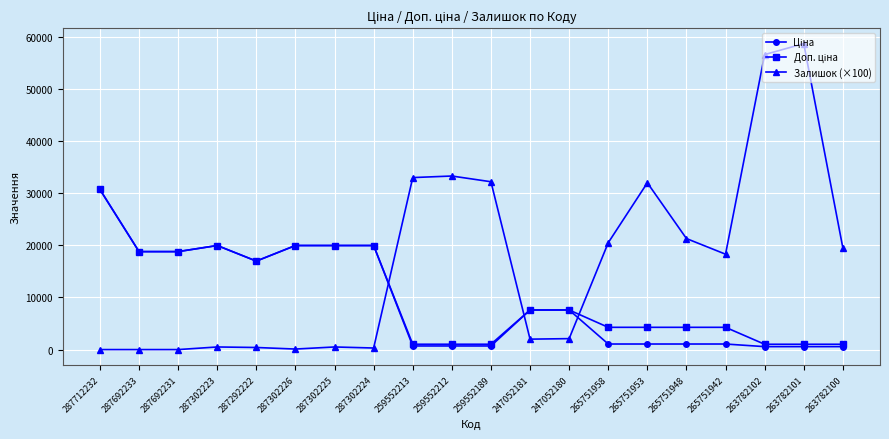

Is it true that Залишок (×100) equals 0.0 at 287712232?

True